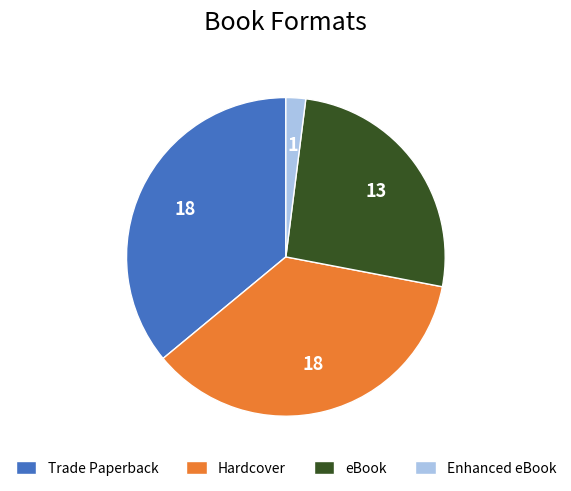

How many segments does this pie chart have?

4